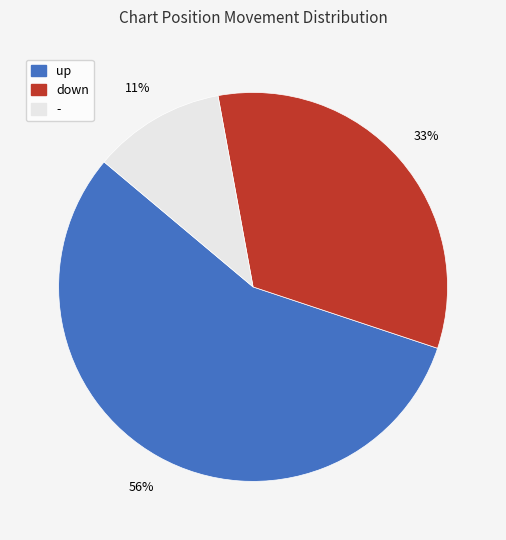

To the nearest percent, what is the combined percentage of - and down?

44%